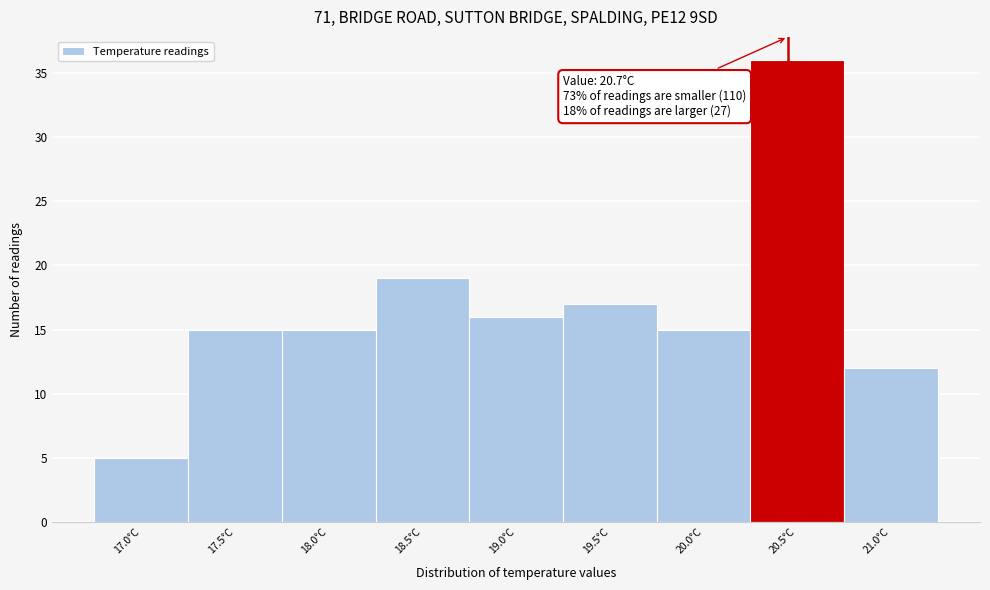

Reading left to right, transcribe all the data shown in this chart.

17.0°C=5	17.5°C=15	18.0°C=15	18.5°C=19	19.0°C=16	19.5°C=17	20.0°C=15	20.5°C=36	21.0°C=12